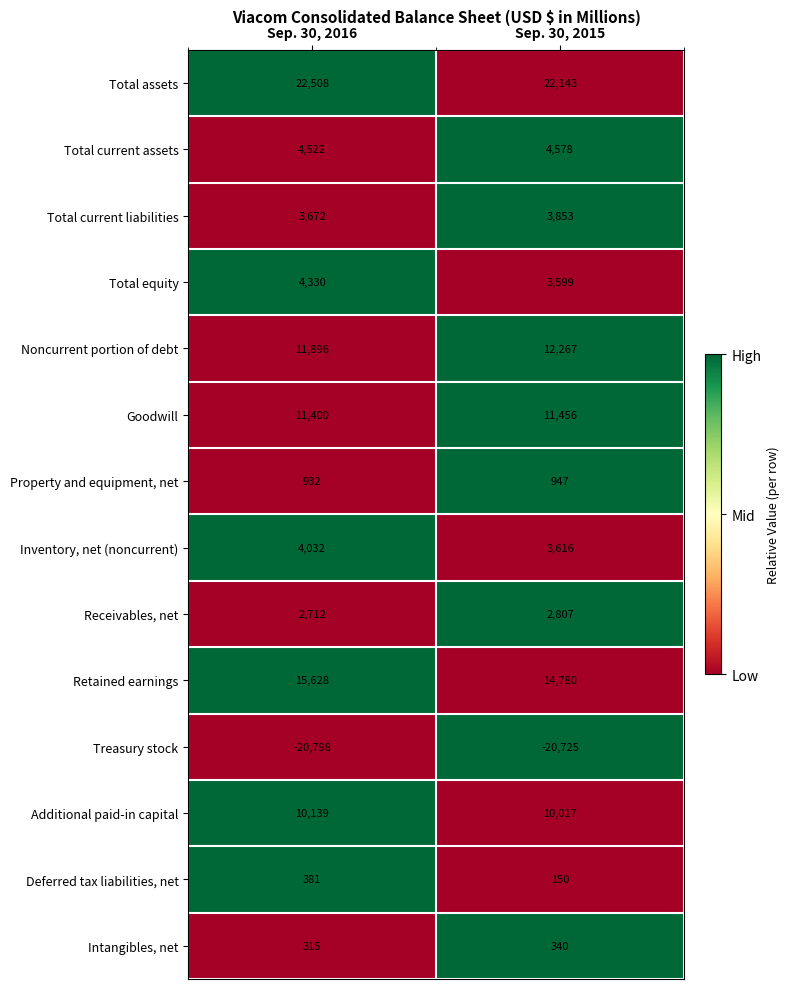

Which series has the largest range (max minus min)?

Retained earnings